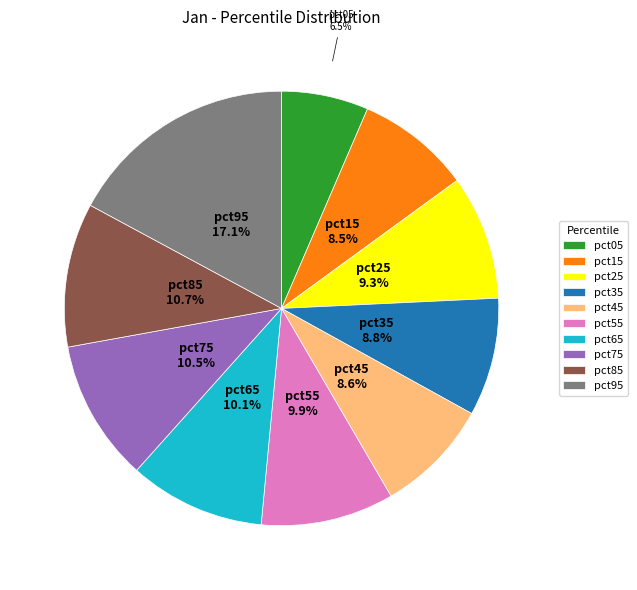

Which slice is the smallest?

pct05